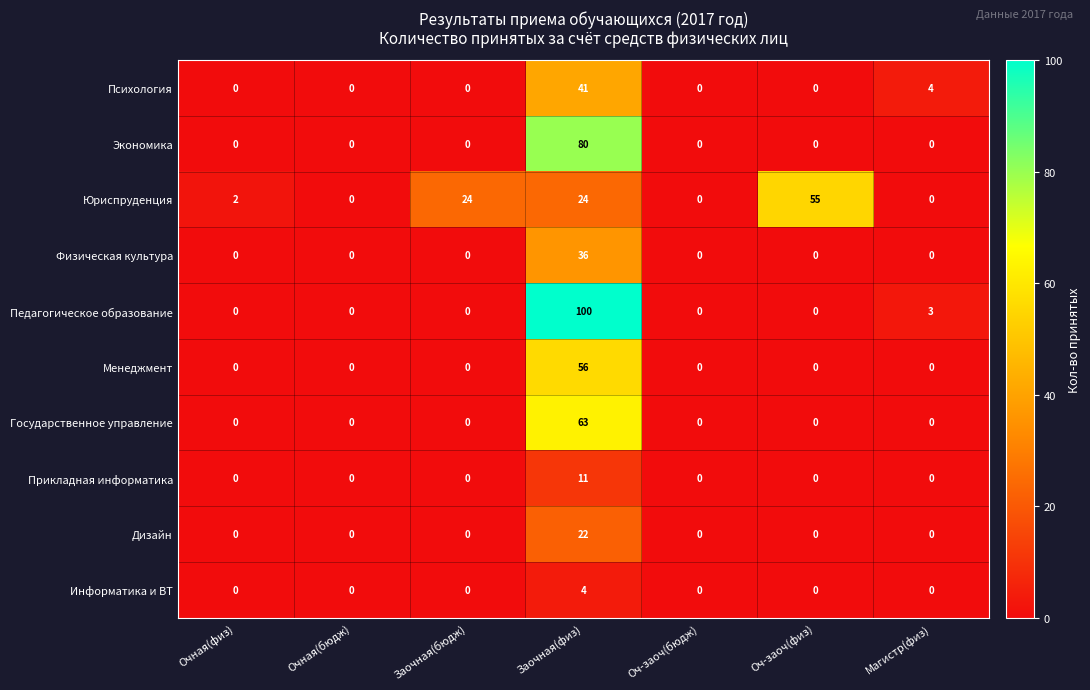

The Педагогическое образование series shows 0 at Оч-заоч(физ). True or false?

True